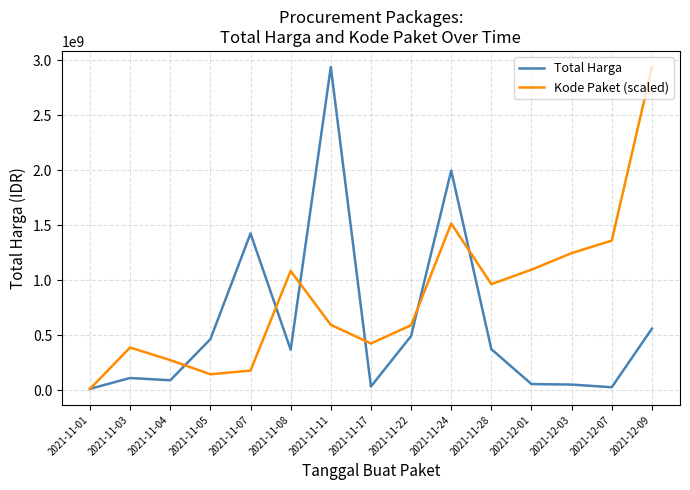

At which label is Kode Paket (scaled) closest to 1475975370?

2021-11-24